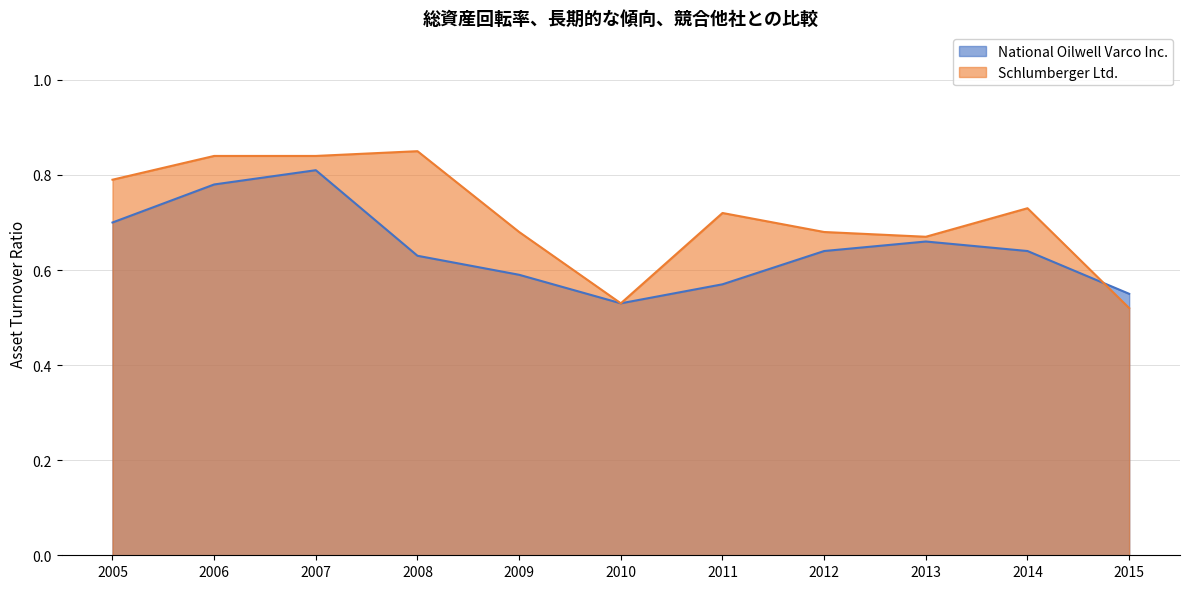

Which has a higher value, 2006 or 2015?

2006